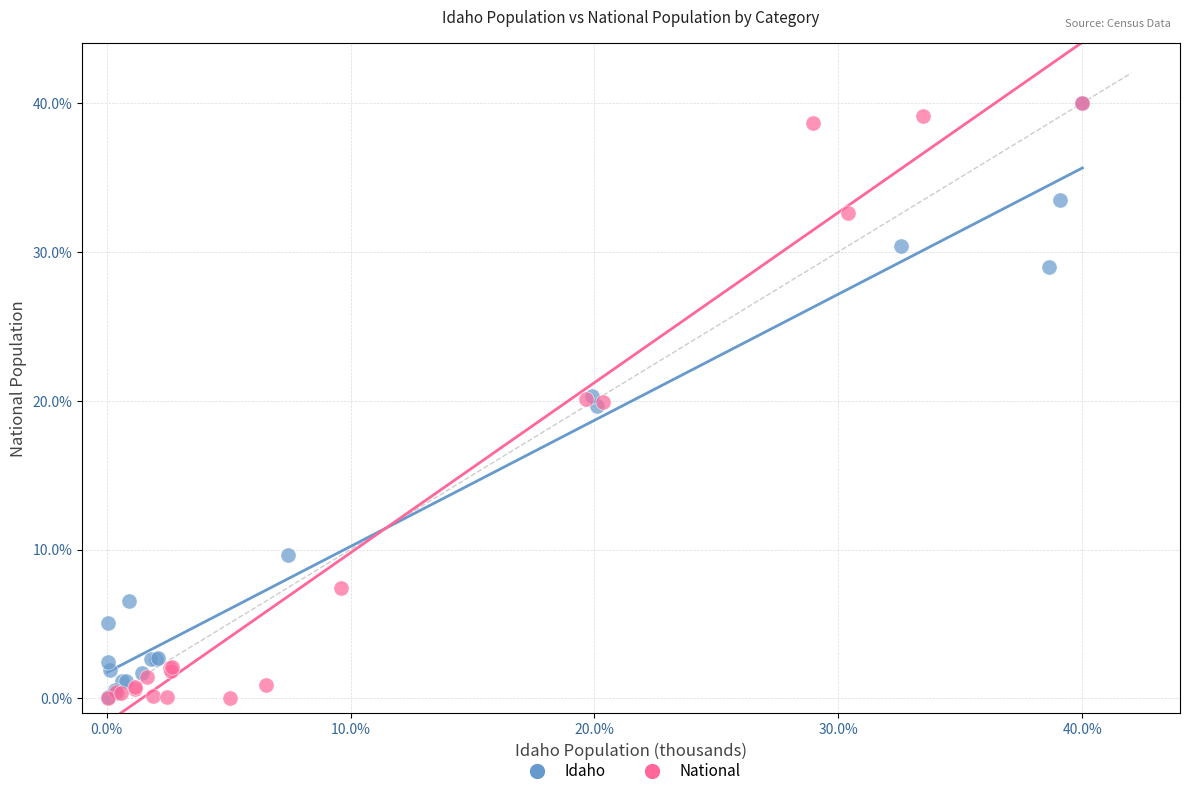

What are all the series names shown in the legend?

Idaho, National